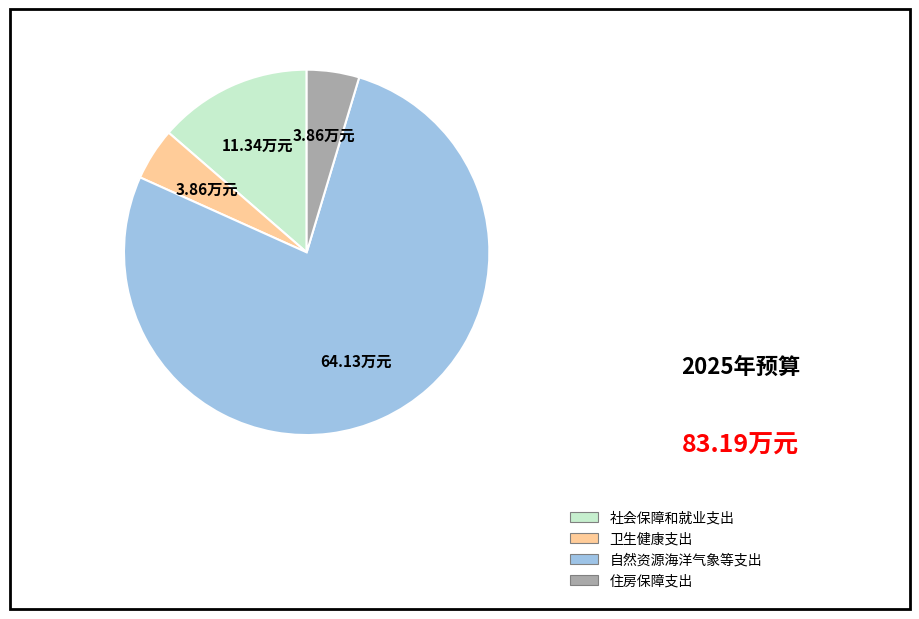

Which slice is the largest?

自然资源海洋气象等支出